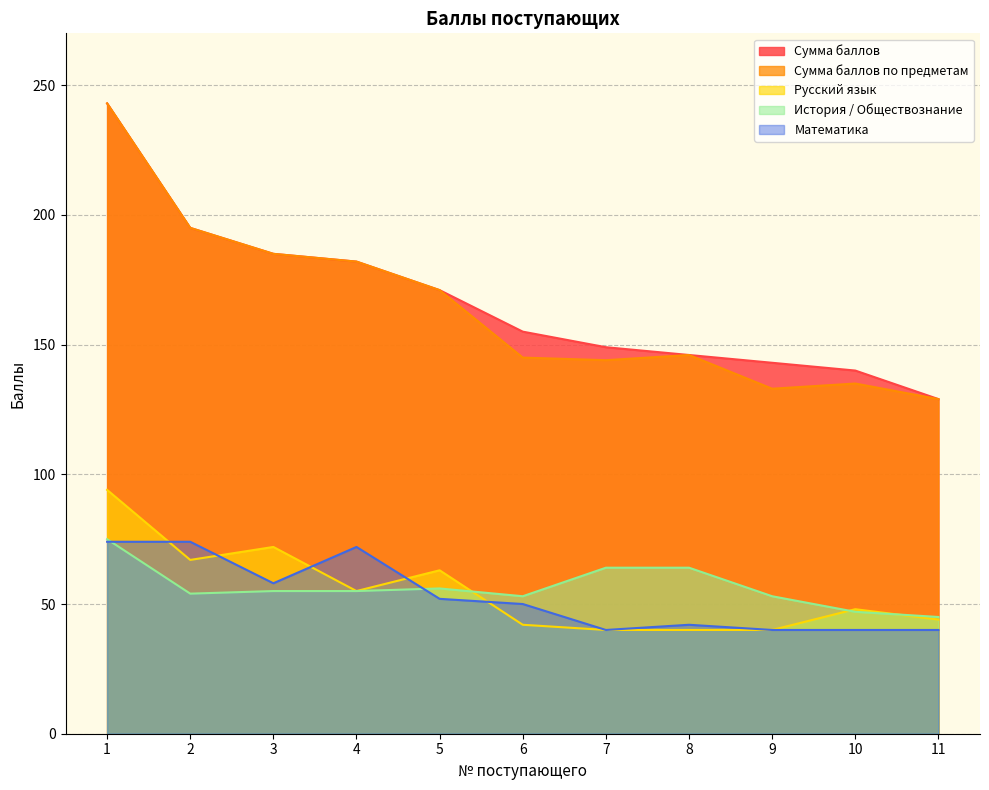

What is the highest value of the История / Обществознание series?

75